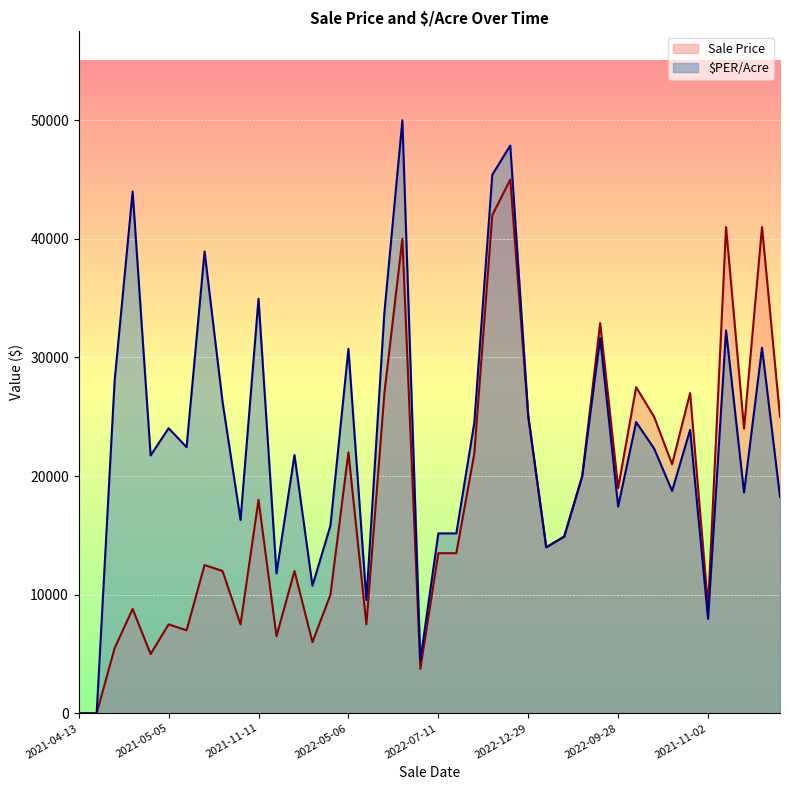

What is the difference between the highest and lowest values at 16?

2054.1